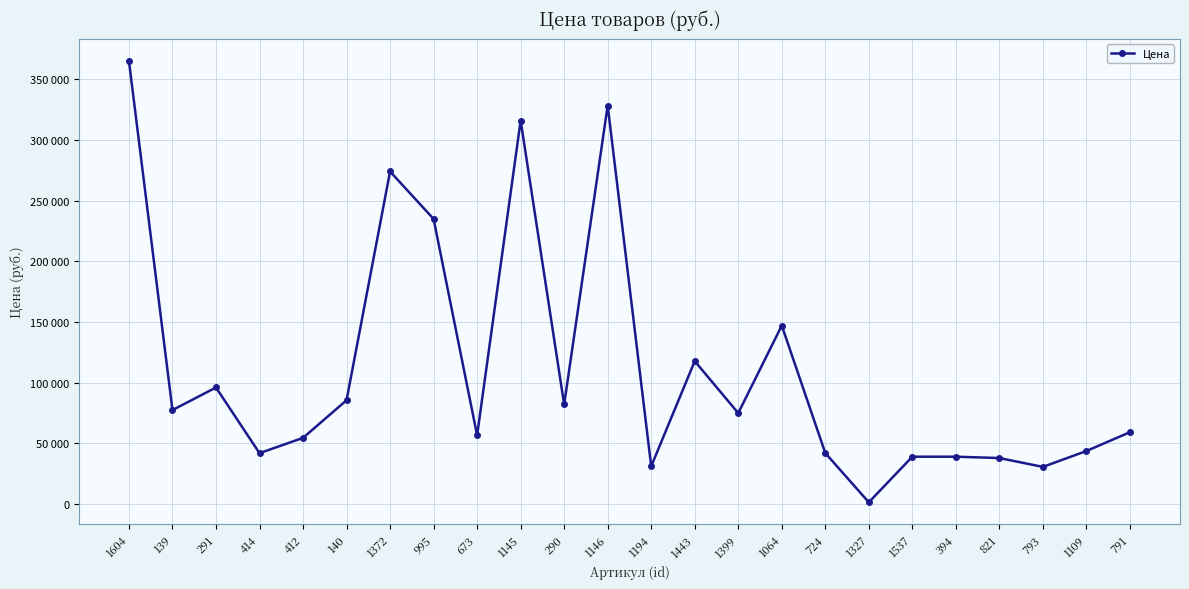

Is this an area chart (filled region under the line)?

No